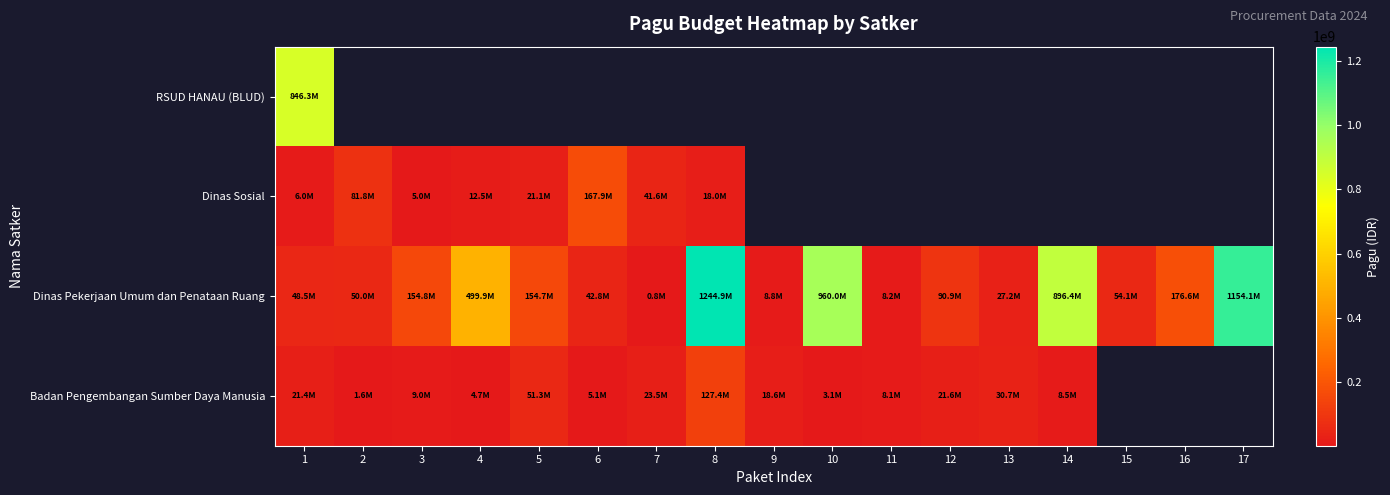

Which has a higher value, 13 or 12?

12